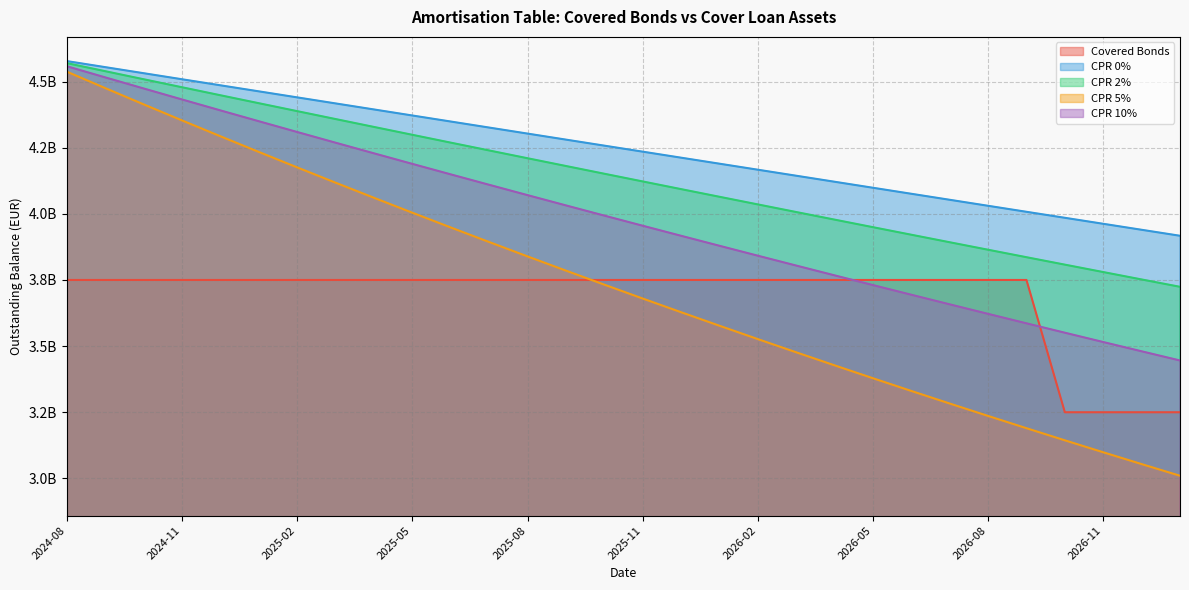

What is the difference between the highest and lowest values at 2024-09?

804352381